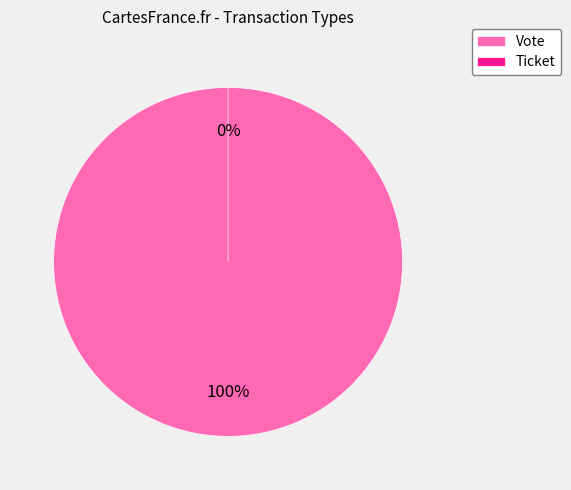

Which slice is the smallest?

Ticket